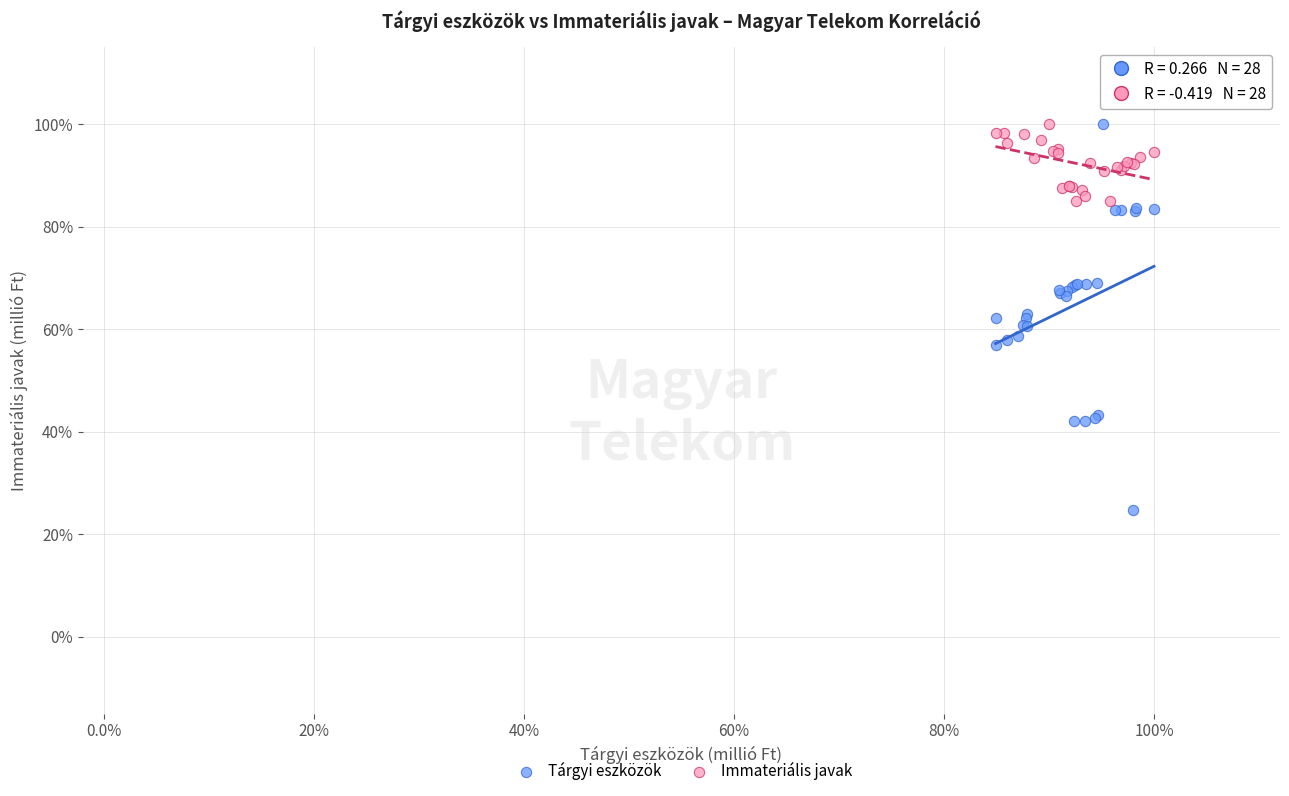

Which series contains the lowest Y value?

Tárgyi eszközök